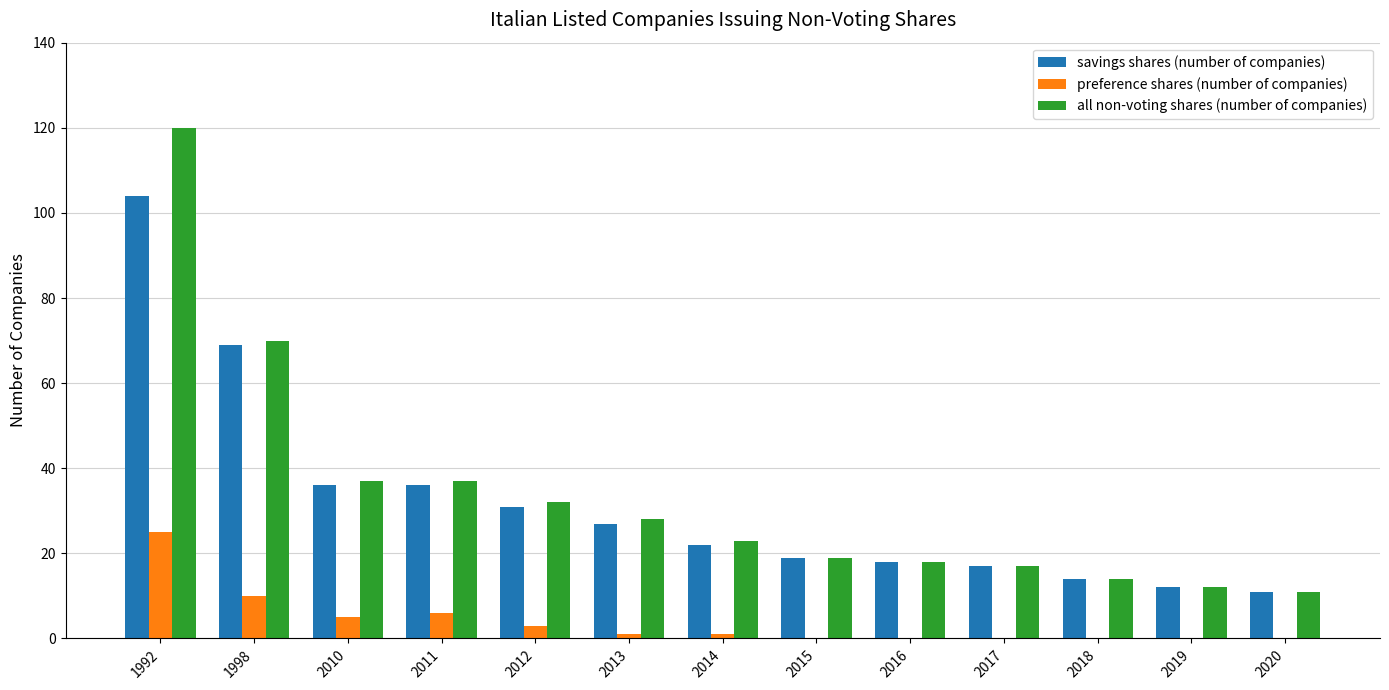

What is the highest value of the preference shares (number of companies) series?

25